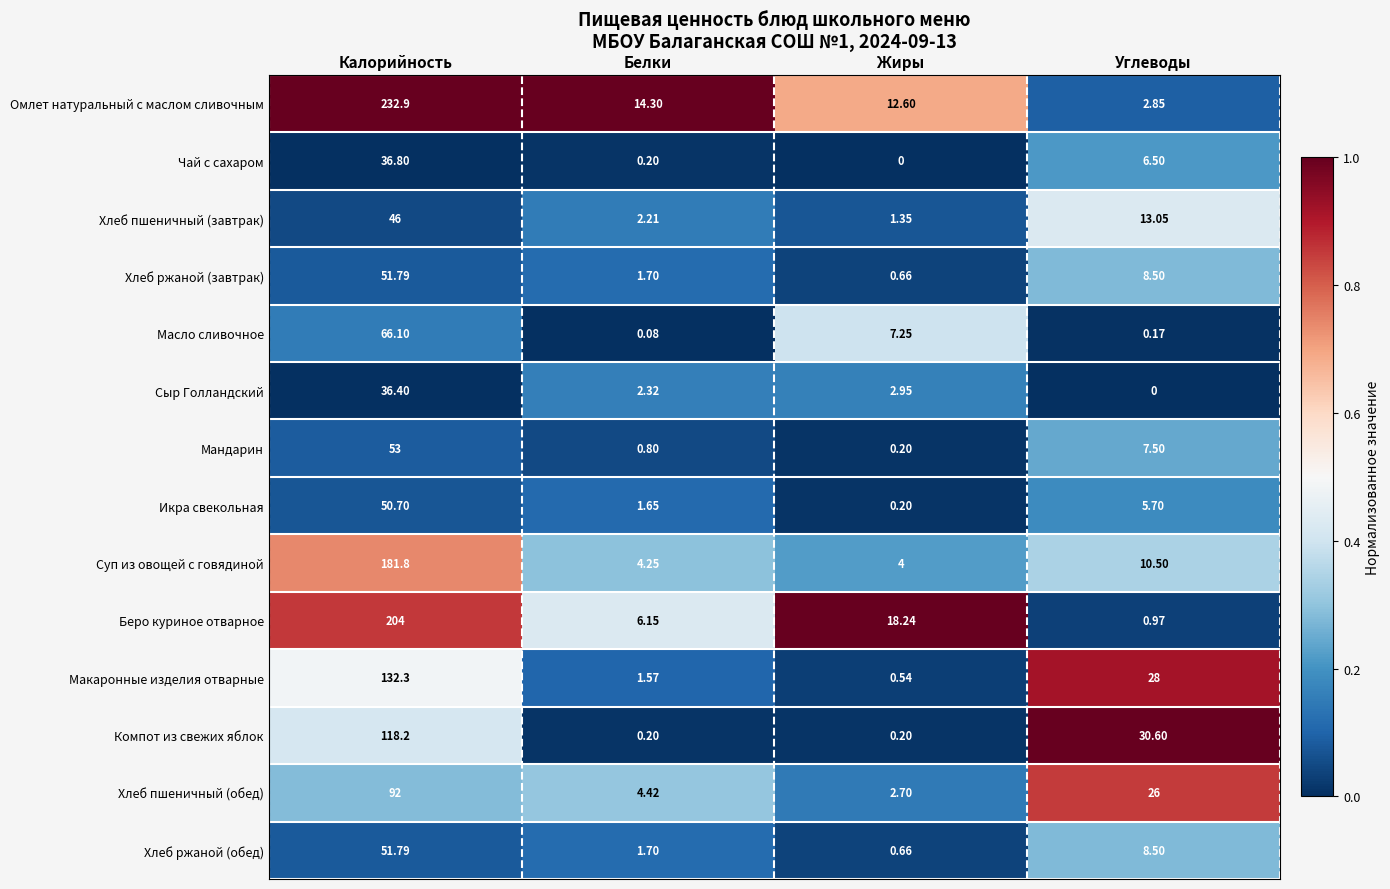

Which series has the largest range (max minus min)?

Омлет натуральный с маслом сливочным